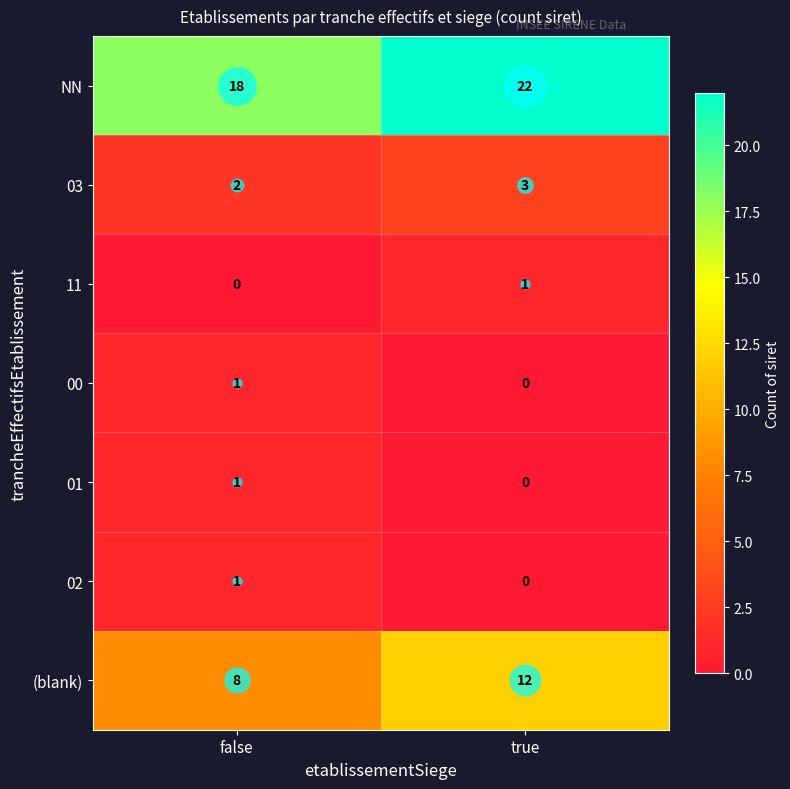

Count the number of categories in the chart.

2